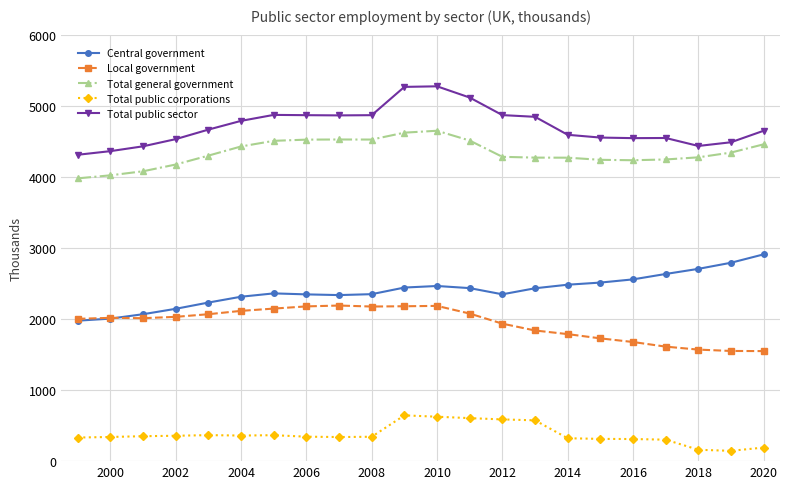

What is the value of the Local government point at the 4th from the left?

2030